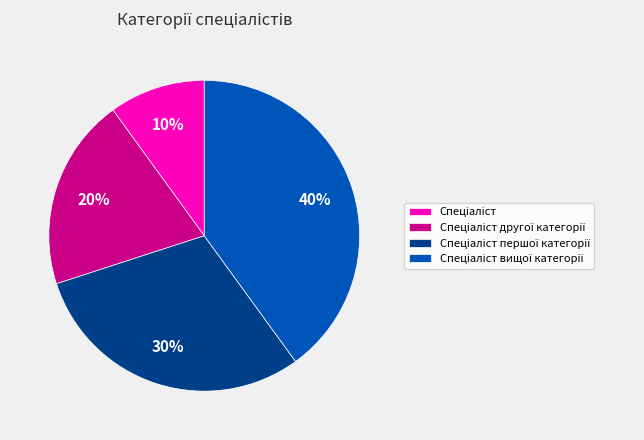

Is there a majority slice in this chart?

No